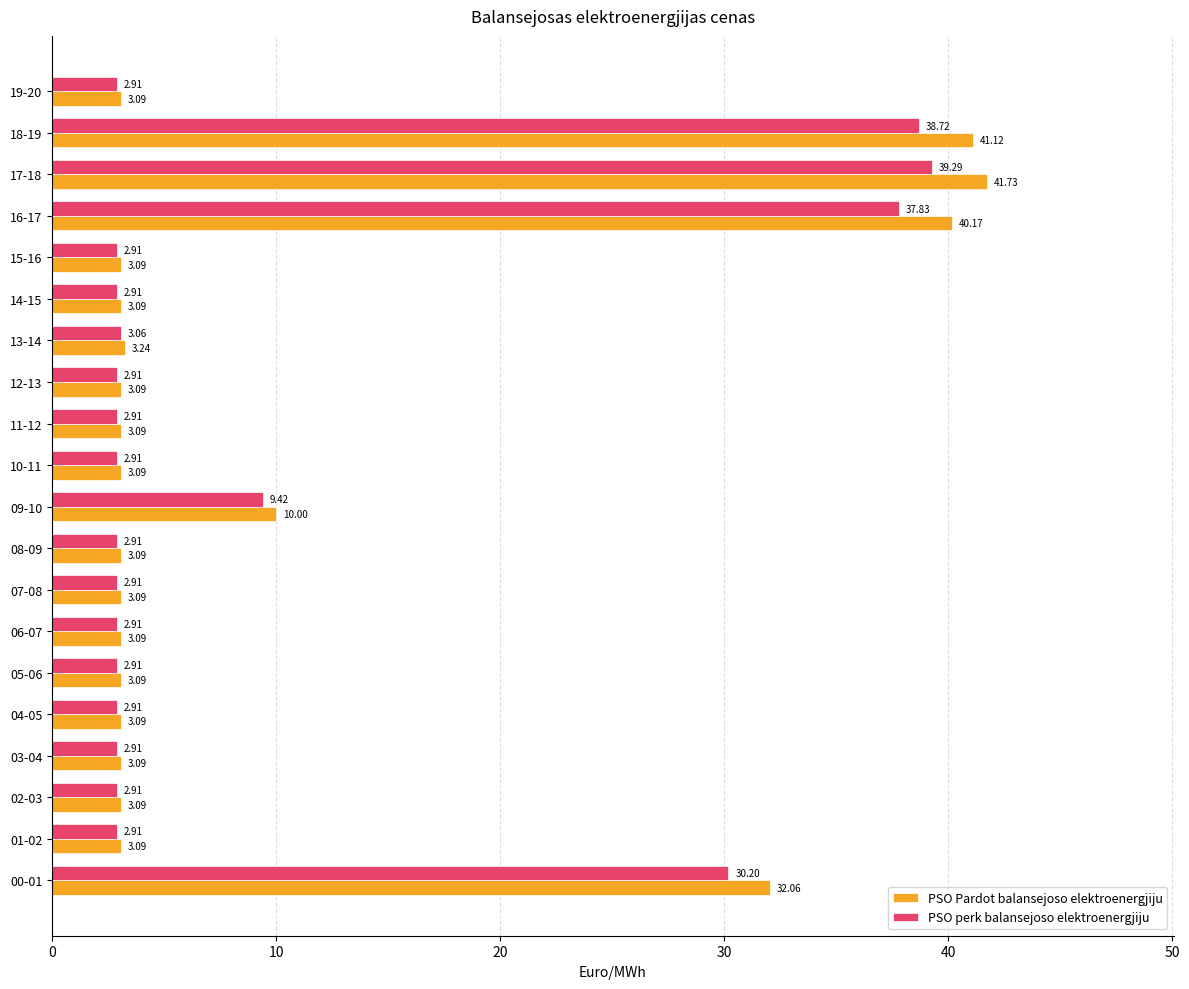

What is the average value of the PSO Pardot balansejoso elektroenergjiju series?

10.6